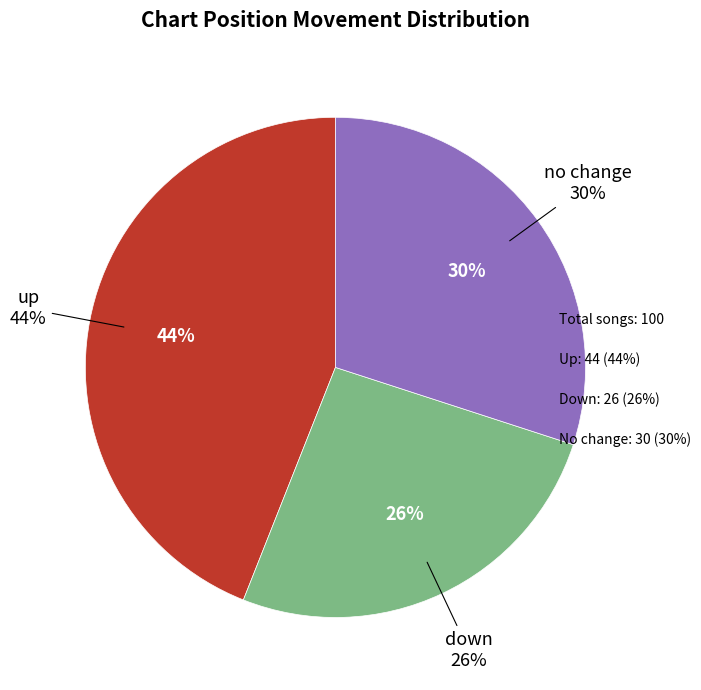

Combined, what portion of the pie is up and -?

74.0%